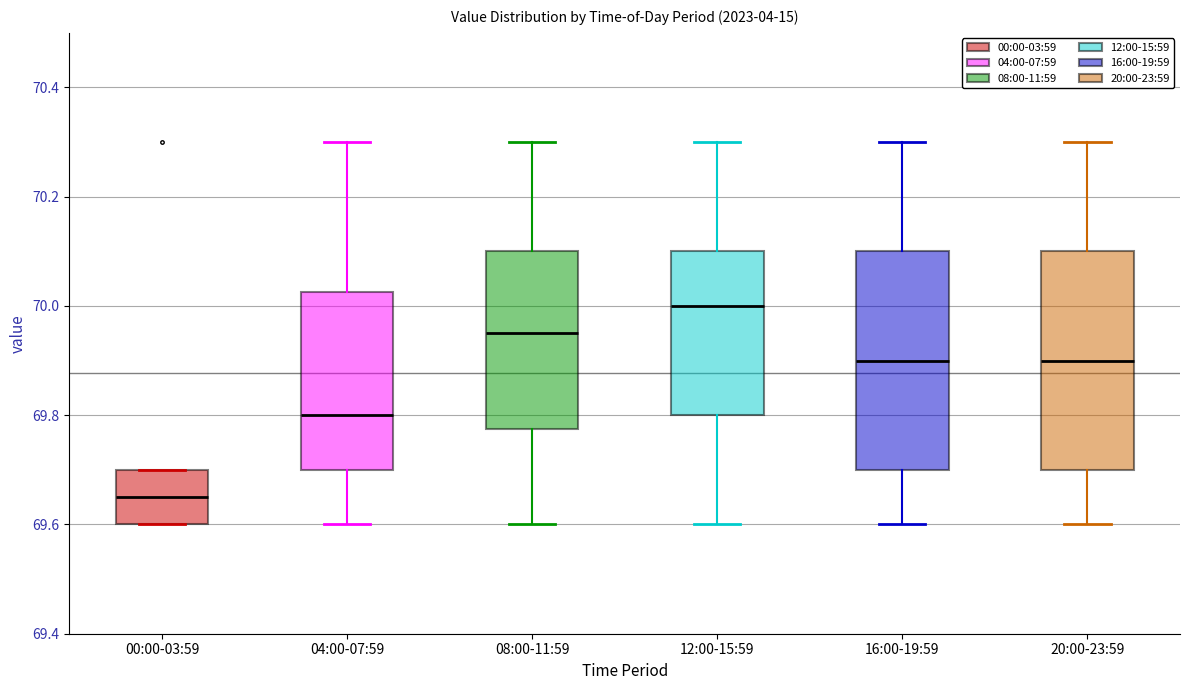

Where does the lower whisker of the box for 12:00-15:59 end on the y-axis? The values are not printed on the chart, so give them approximately, as read against the axis.

69.60